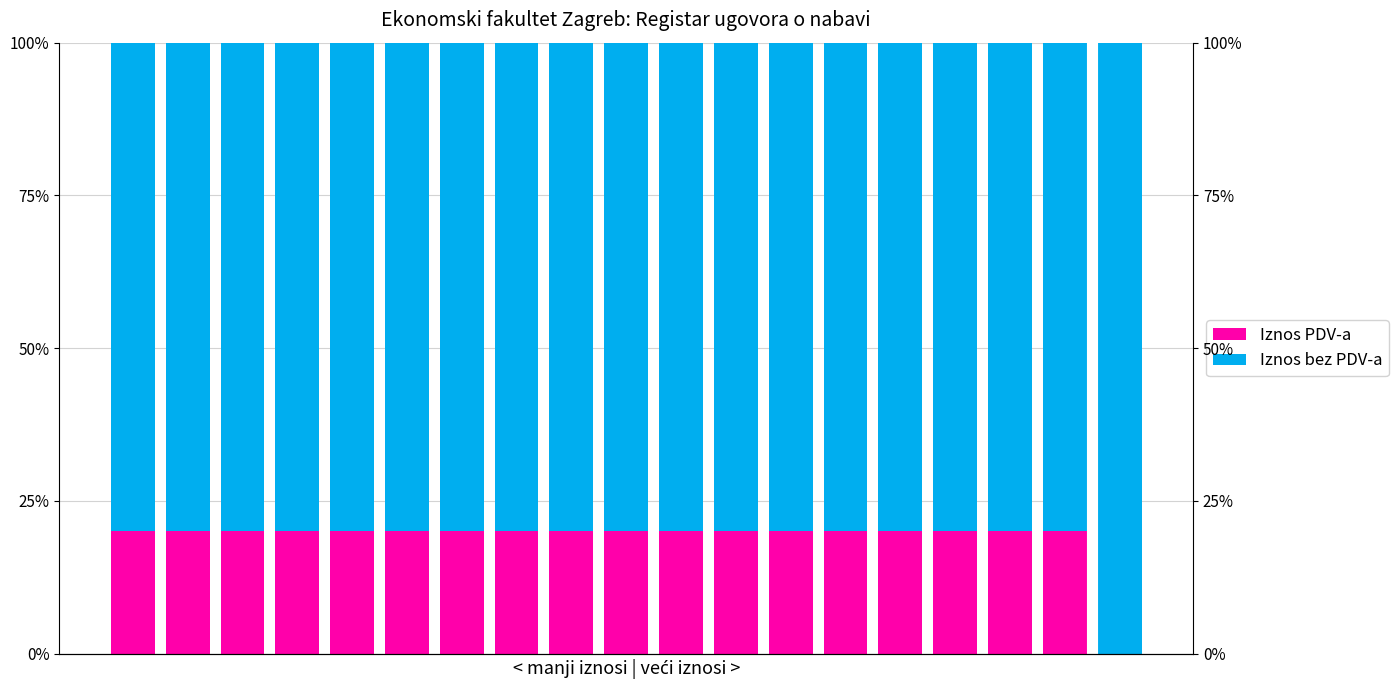

Are the bars horizontal?

No